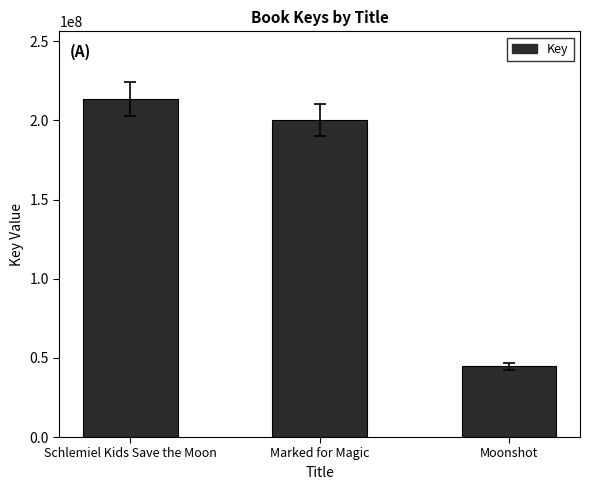

What is the label of the 1st bar from the right?

Moonshot